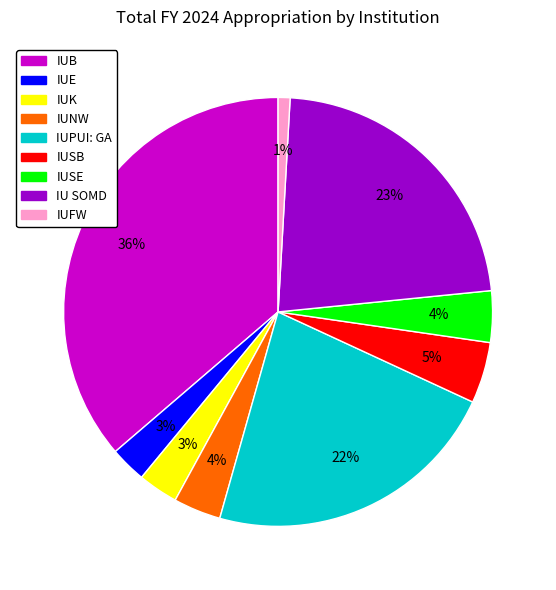

To the nearest percent, what percentage of the pie is IUSB?

5%